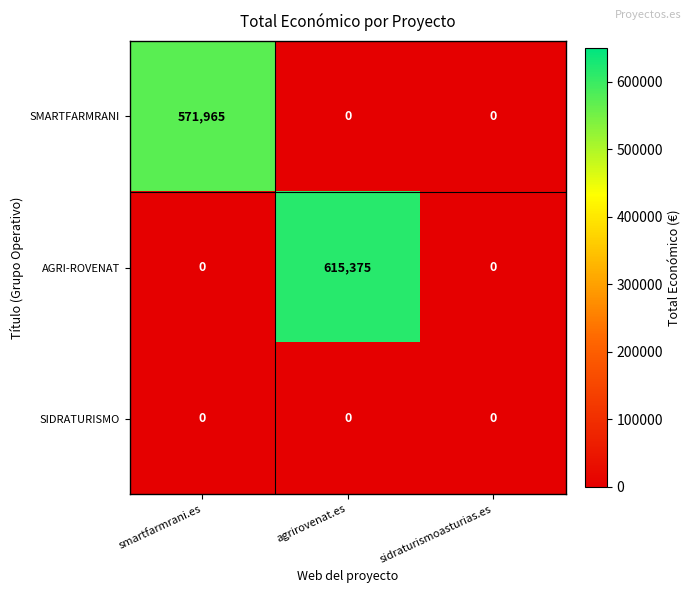

Reading right to left, list all the values displayed in this chart.

SMARTFARMRANI: 0	0	571965
AGRI-ROVENAT: 0	615375	0
SIDRATURISMO: 0	0	0